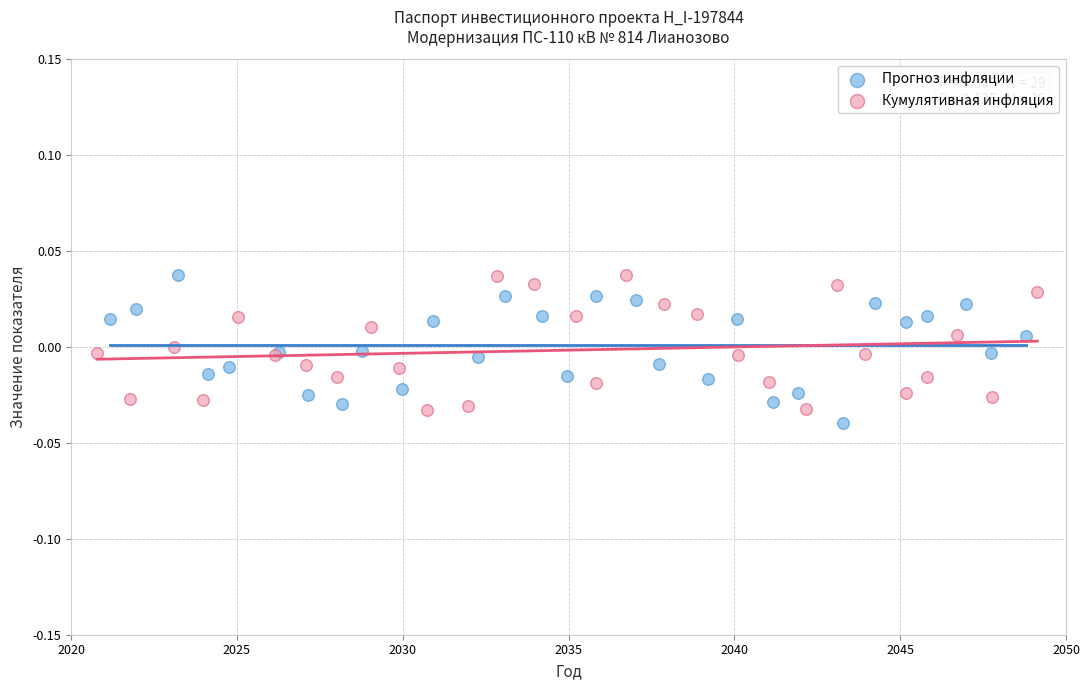

Which series has the widest spread of Y values?

Прогноз инфляции